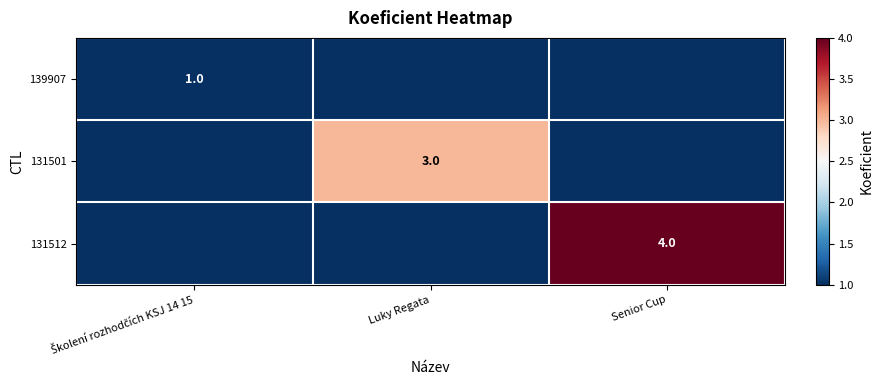

The value of 131512 at Senior Cup is 4. True or false?

True